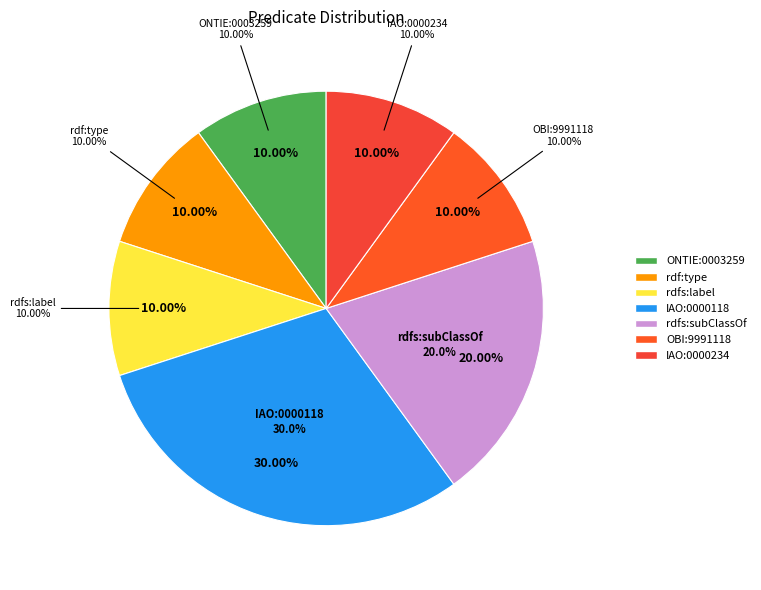

True or false: rdf:type accounts for 10% of the total.

True